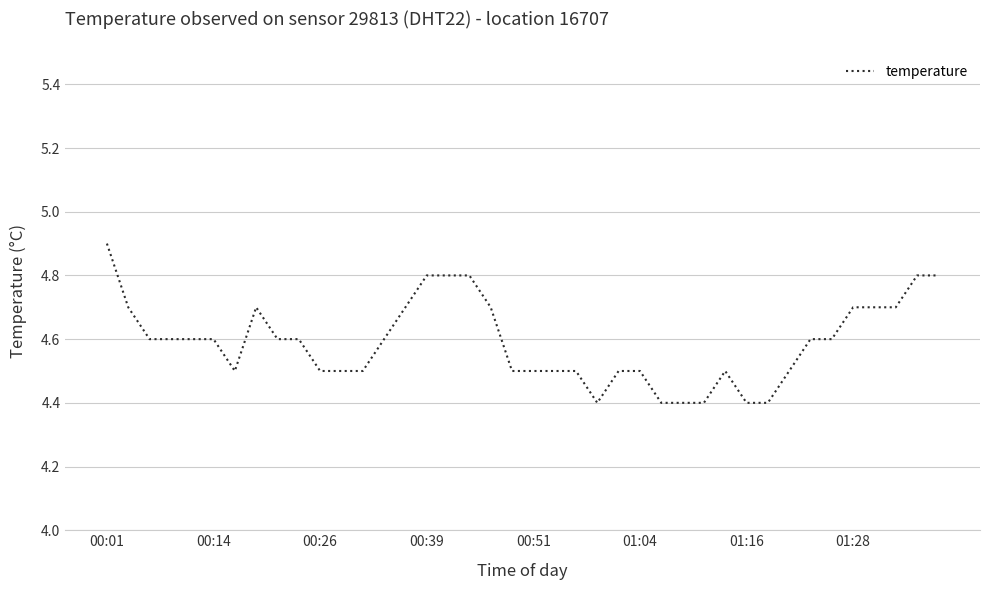

What is the smallest value displayed?

4.4